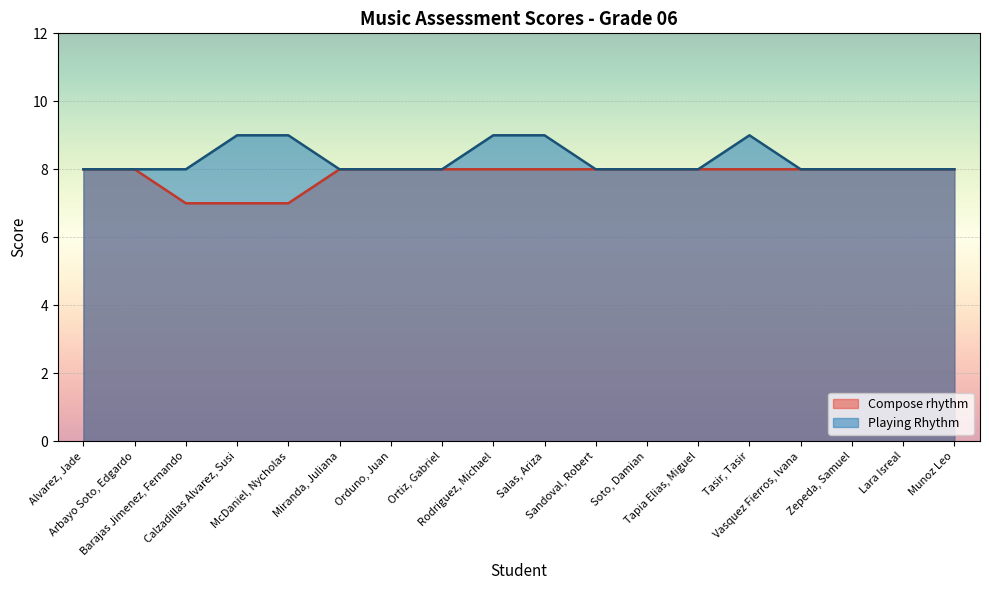

How many interior local peaks does the Playing Rhythm series have?

1